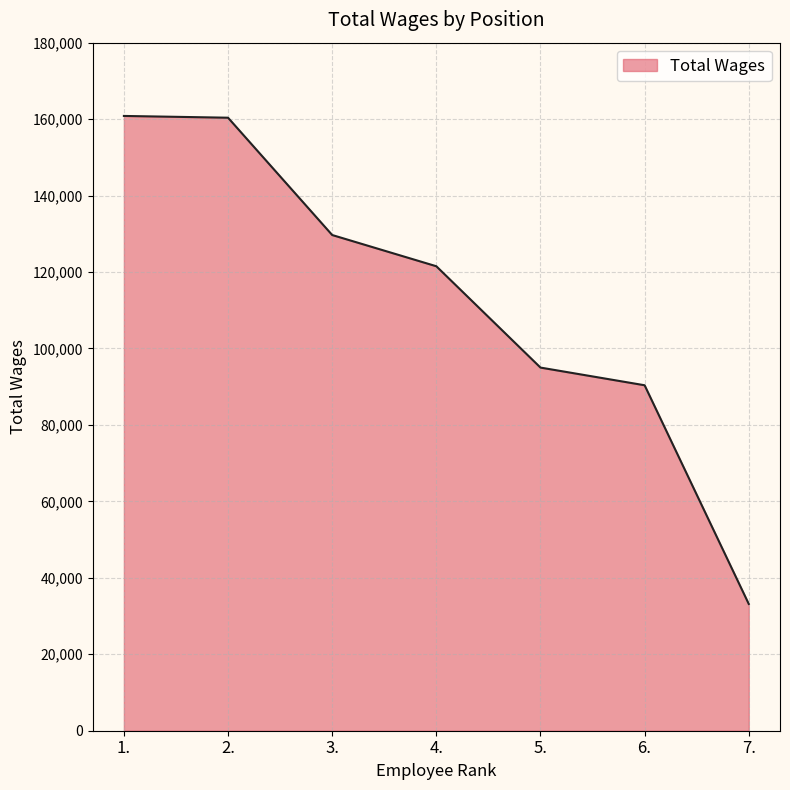

What position from the left is 6.?

6